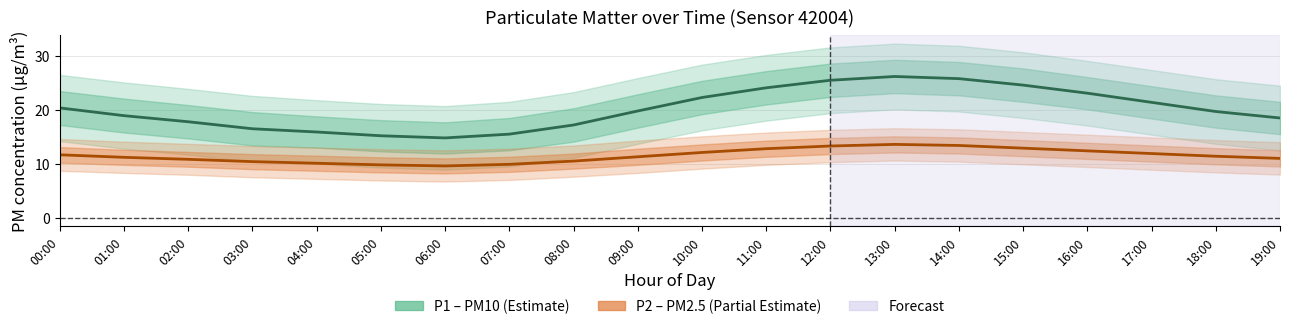

At which label does P2 (PM2.5) first exceed 11?

00:00